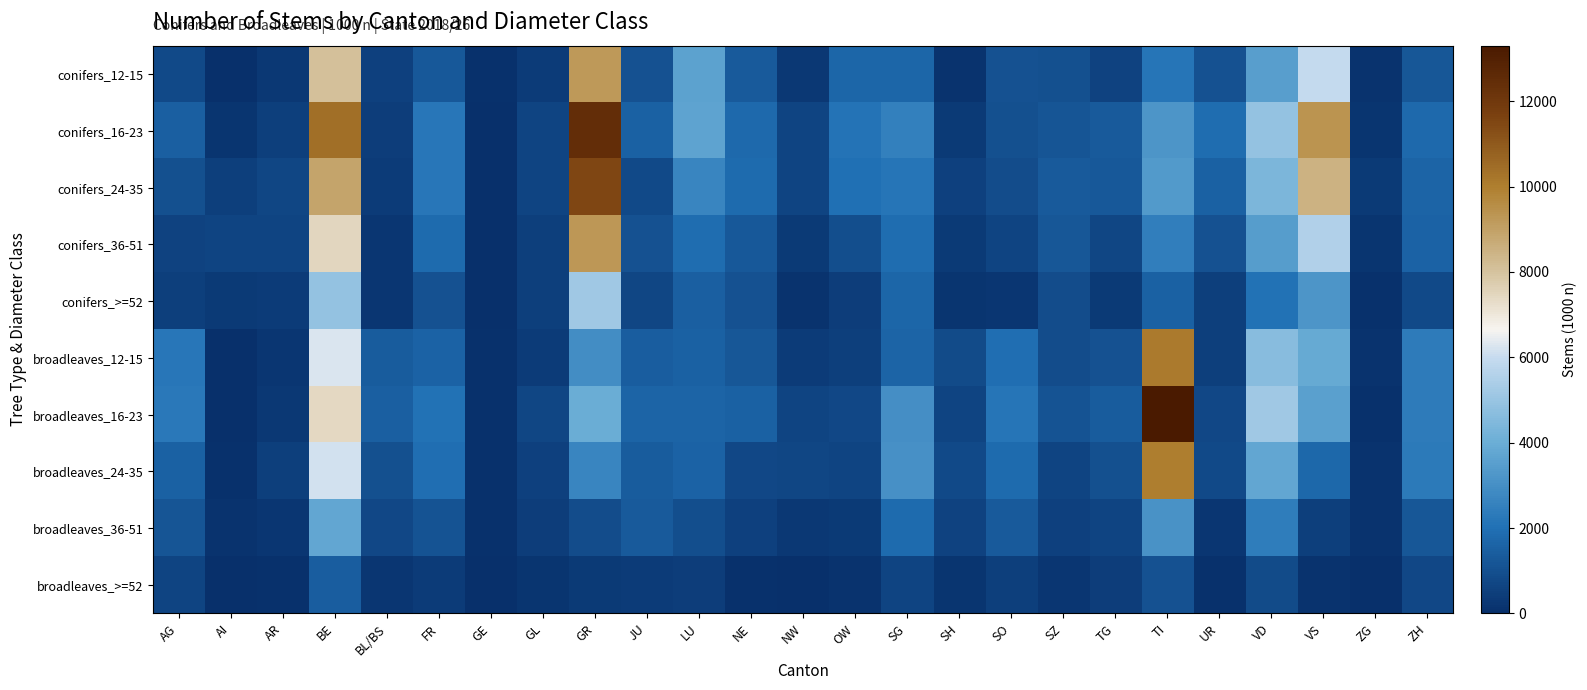

Reading left to right, what are all the values shown in this chart?

conifers_12-15: AG=806	AI=51	AR=268	BE=8090	BL/BS=554	FR=1266	GE=86	GL=370	GR=9209	JU=1075	LU=3625	NE=1348	NW=301	OW=1695	SG=1672	SH=137	SO=1041	SZ=1015	TG=577	TI=2169	UR=1054	VD=3502	VS=5975	ZG=149	ZH=1224
conifers_16-23: AG=1466	AI=206	AR=495	BE=10408	BL/BS=449	FR=2199	GE=0	GL=656	GR=12464	JU=1553	LU=3668	NE=1812	NW=656	OW=2102	SG=2542	SH=342	SO=997	SZ=1144	TG=1314	TI=3203	UR=1904	VD=4897	VS=9367	ZG=186	ZH=1810
conifers_24-35: AG=1016	AI=492	AR=694	BE=8891	BL/BS=381	FR=2221	GE=17	GL=636	GR=11534	JU=811	LU=2696	NE=1852	NW=646	OW=1992	SG=2133	SH=536	SO=928	SZ=1320	TG=1283	TI=3366	UR=1554	VD=4369	VS=8498	ZG=325	ZH=1640
conifers_36-51: AG=601	AI=628	AR=630	BE=7467	BL/BS=255	FR=1858	GE=41	GL=482	GR=9252	JU=1072	LU=1894	NE=1285	NW=350	OW=977	SG=1877	SH=345	SO=660	SZ=1245	TG=698	TI=2447	UR=1049	VD=3455	VS=5510	ZG=165	ZH=1594
conifers_>=52: AG=472	AI=363	AR=388	BE=4916	BL/BS=216	FR=1083	GE=0	GL=518	GR=5167	JU=715	LU=1458	NE=1069	NW=138	OW=465	SG=1683	SH=175	SO=251	SZ=902	TG=316	TI=1554	UR=468	VD=2061	VS=3189	ZG=72	ZH=784
broadleaves_12-15: AG=2206	AI=15	AR=250	BE=6239	BL/BS=1351	FR=1565	GE=69	GL=389	GR=2933	JU=1452	LU=1537	NE=1217	NW=380	OW=471	SG=1635	SH=841	SO=1958	SZ=916	TG=1073	TI=10119	UR=488	VD=4649	VS=3875	ZG=122	ZH=2370
broadleaves_16-23: AG=2254	AI=51	AR=303	BE=7395	BL/BS=1467	FR=2052	GE=86	GL=683	GR=4000	JU=1634	LU=1618	NE=1509	NW=626	OW=776	SG=2993	SH=644	SO=2139	SZ=1124	TG=1364	TI=13302	UR=754	VD=5156	VS=3553	ZG=94	ZH=2340
broadleaves_24-35: AG=1556	AI=54	AR=509	BE=6175	BL/BS=1022	FR=1972	GE=86	GL=525	GR=2676	JU=1356	LU=1595	NE=773	NW=727	OW=652	SG=3052	SH=812	SO=1854	SZ=660	TG=1021	TI=9977	UR=819	VD=3781	VS=1761	ZG=146	ZH=2305
broadleaves_36-51: AG=1195	AI=130	AR=214	BE=3752	BL/BS=761	FR=1093	GE=99	GL=419	GR=932	JU=1348	LU=942	NE=570	NW=290	OW=315	SG=1846	SH=594	SO=1318	SZ=531	TG=626	TI=3083	UR=259	VD=2433	VS=488	ZG=116	ZH=1215
broadleaves_>=52: AG=663	AI=14	AR=53	BE=1449	BL/BS=218	FR=390	GE=30	GL=173	GR=326	JU=370	LU=451	NE=57	NW=29	OW=149	SG=632	SH=158	SO=495	SZ=221	TG=432	TI=1060	UR=93	VD=855	VS=106	ZG=50	ZH=753